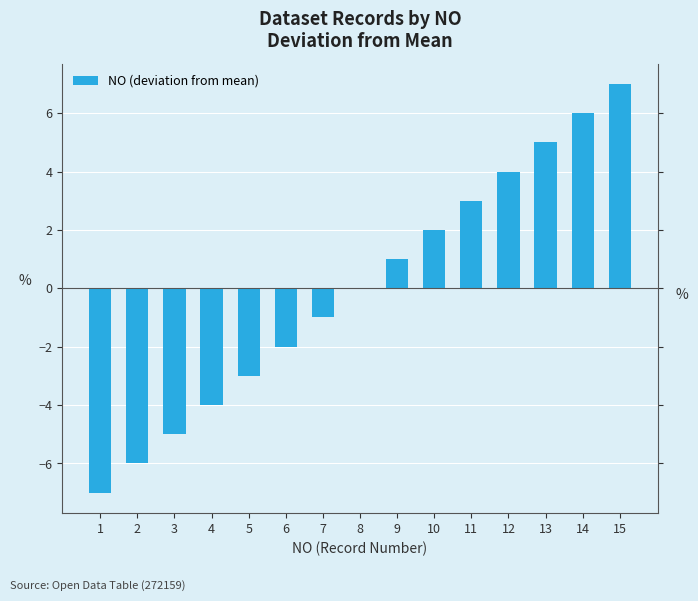

What is the minimum value shown in the chart?

-7